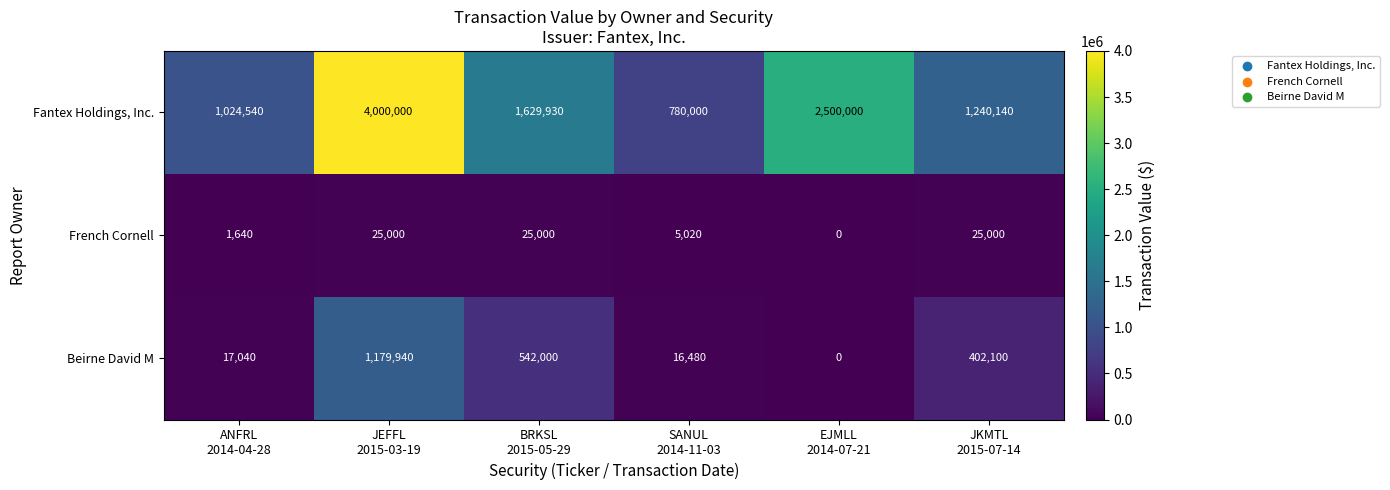

What is the average value of the Fantex Holdings, Inc. series?

1862435